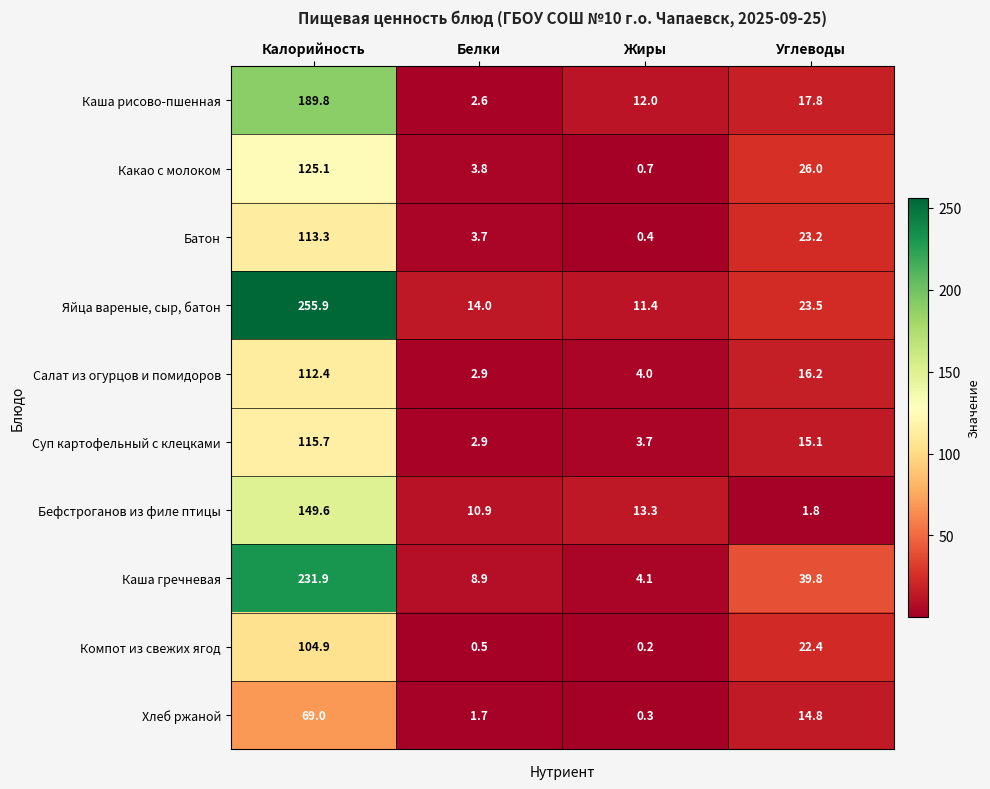

What is the lowest value of the Яйца вареные, сыр, батон series?

11.4